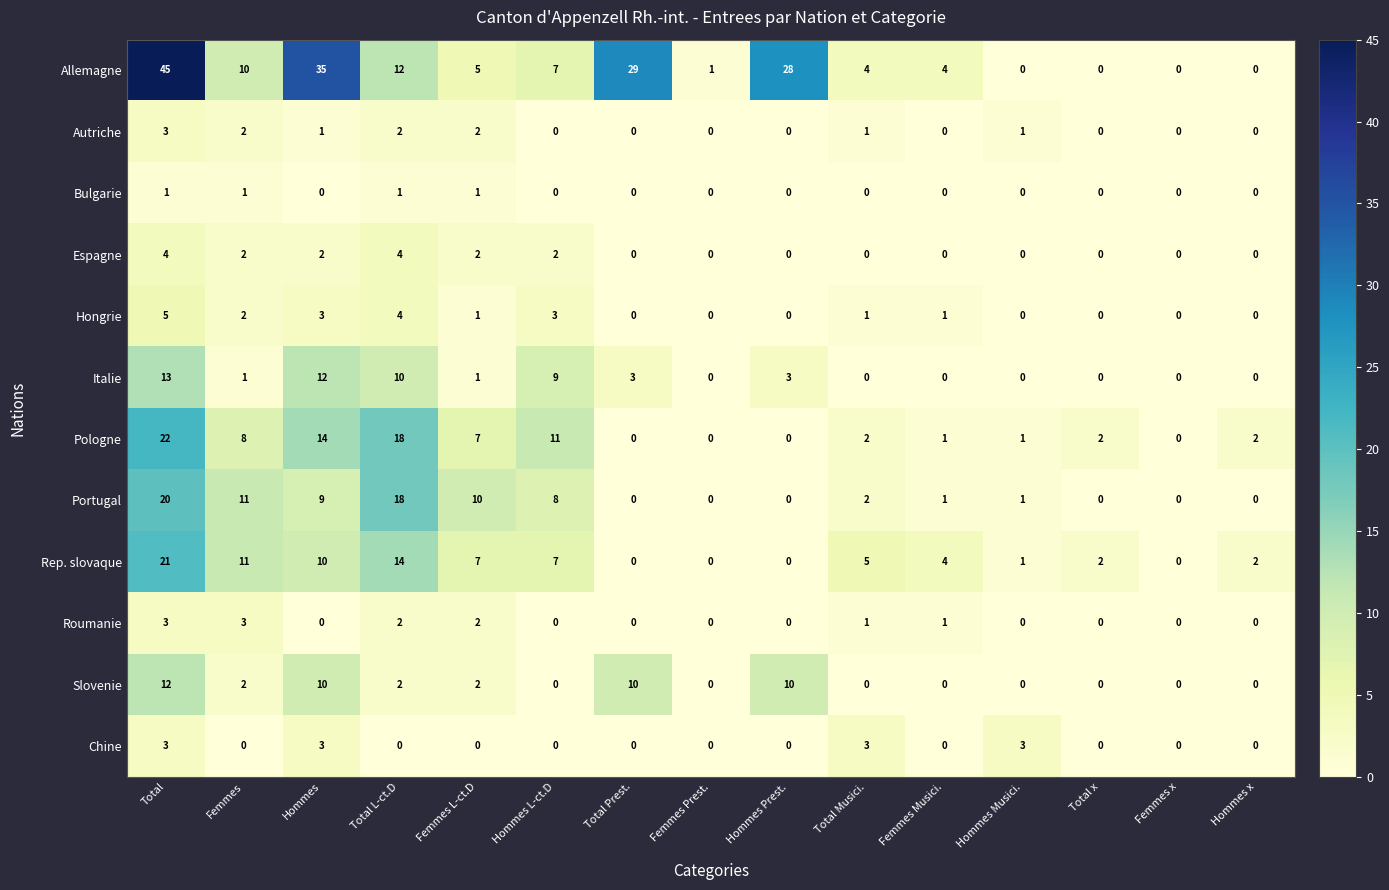

Which series has the largest range (max minus min)?

Allemagne